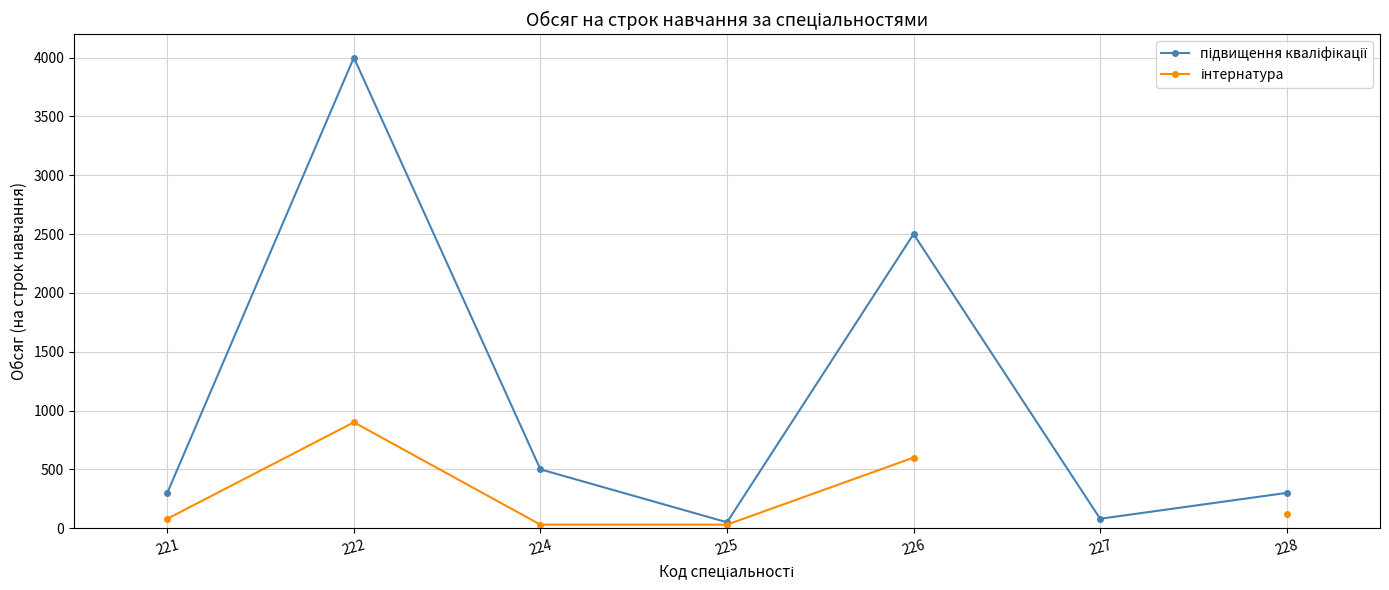

What is the difference between the maximum and second lowest values in the підвищення кваліфікації series?

3920.0